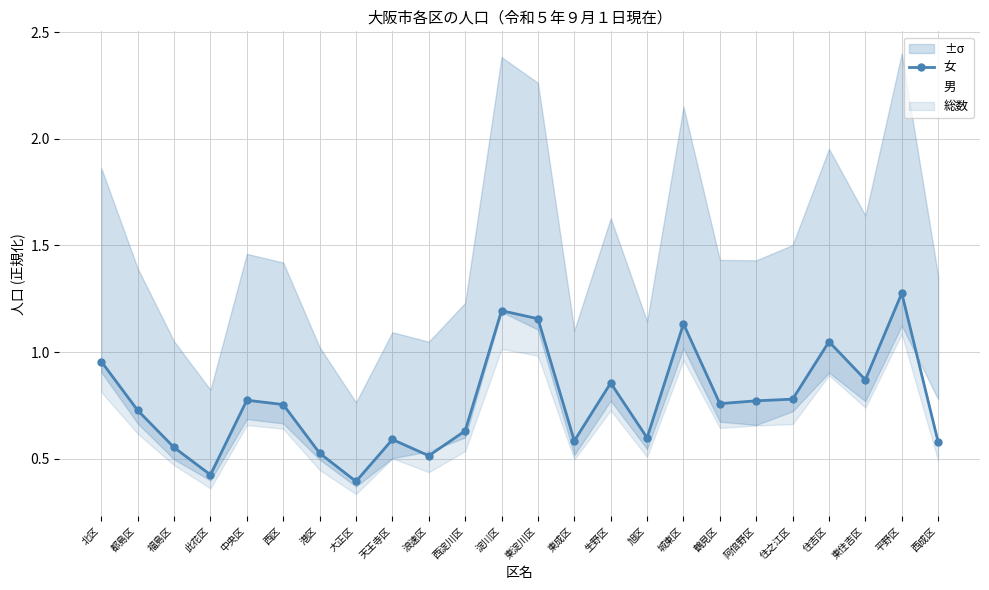

List the series in order of their overall mean, lowest first.

男, 女